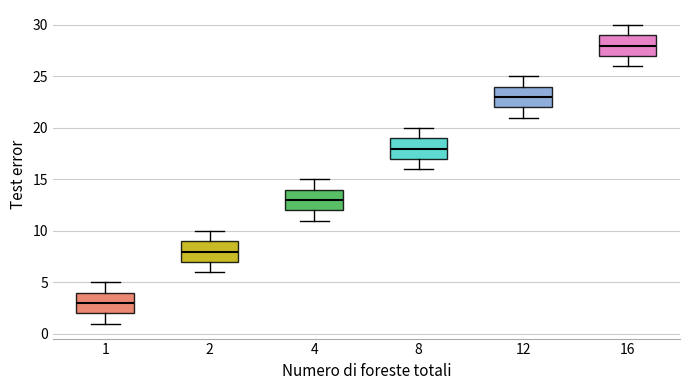

Which box's median line is the highest?

16